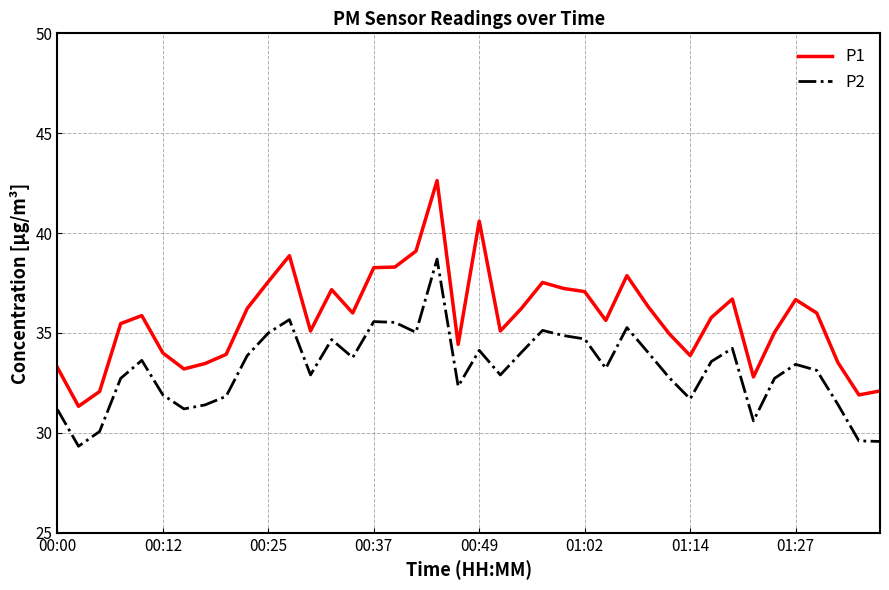

True or false: P1 and P2 intersect in this chart.

False